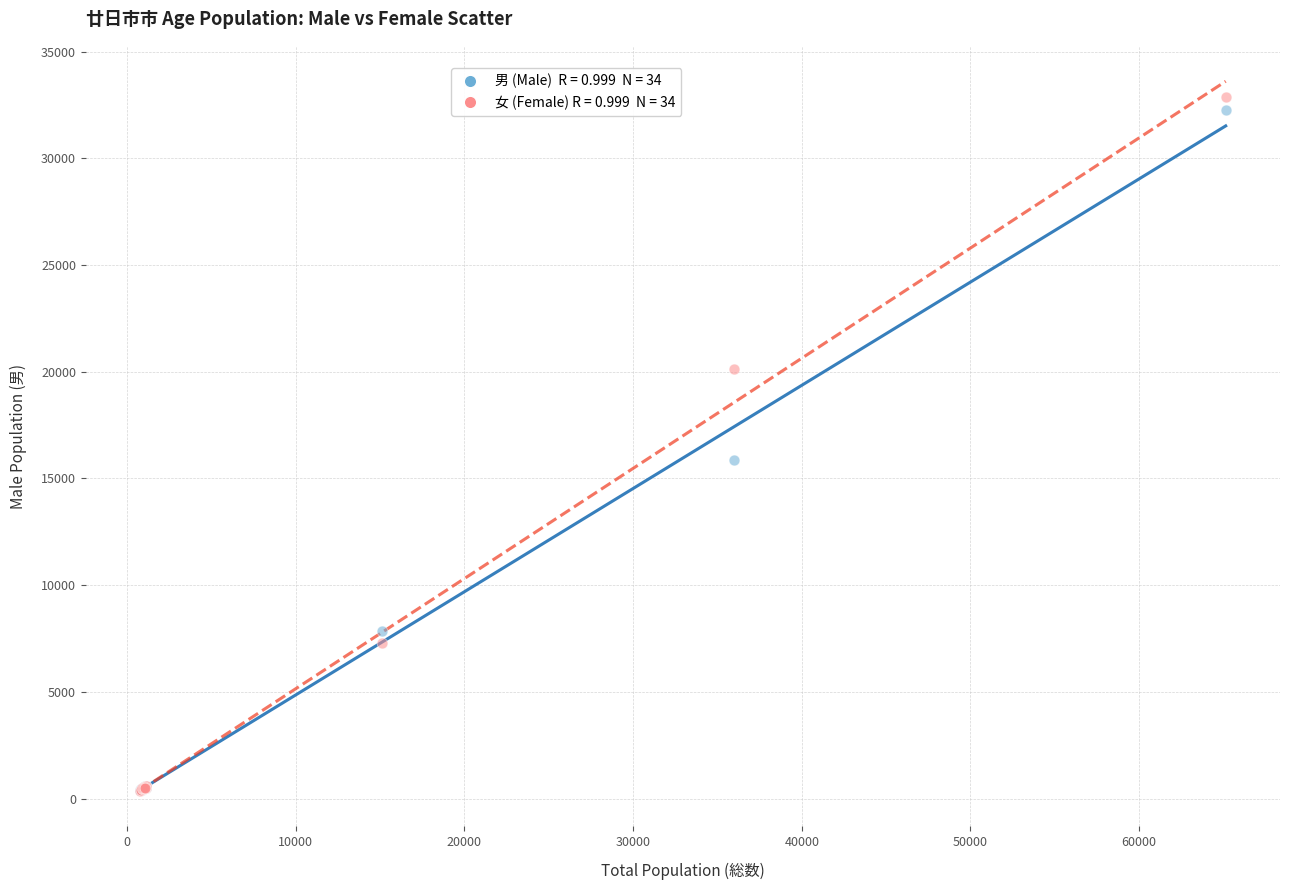

Across all series, what Y value is closest to 16614?

15844